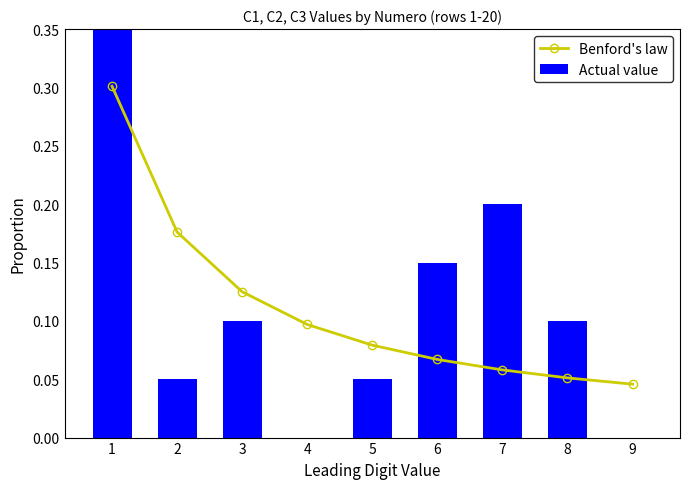

What is the highest value of the Actual value series?

0.3